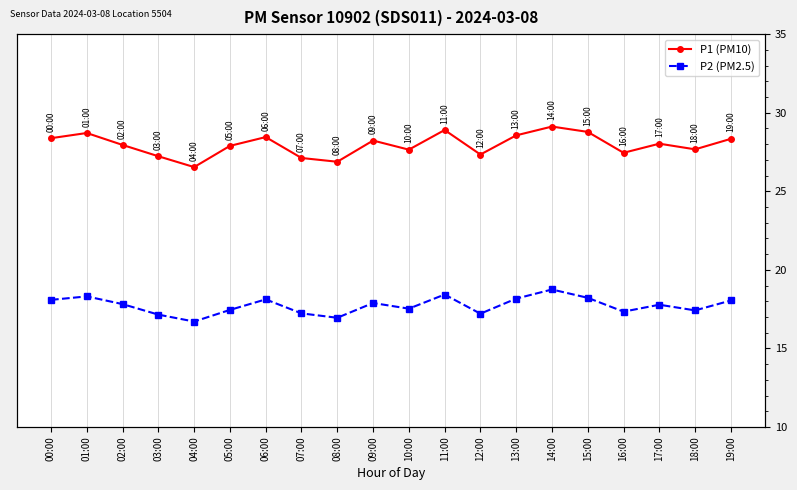

How many lines are shown in the chart?

2